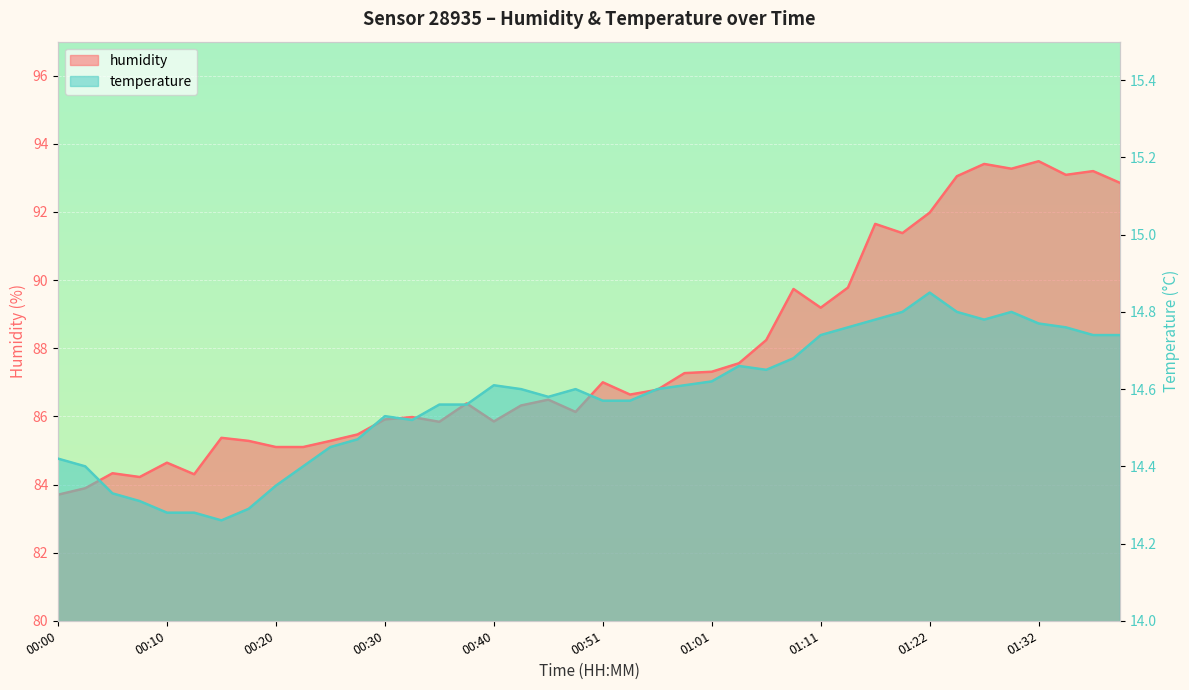

The temperature series shows 4.0 at 01:04. True or false?

False